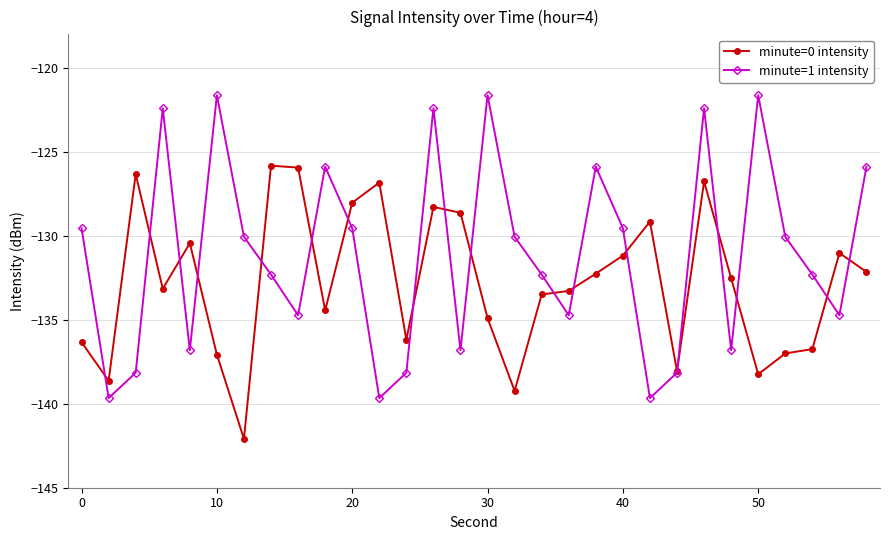

List the series in order of their overall mean, highest first.

minute=1 intensity, minute=0 intensity